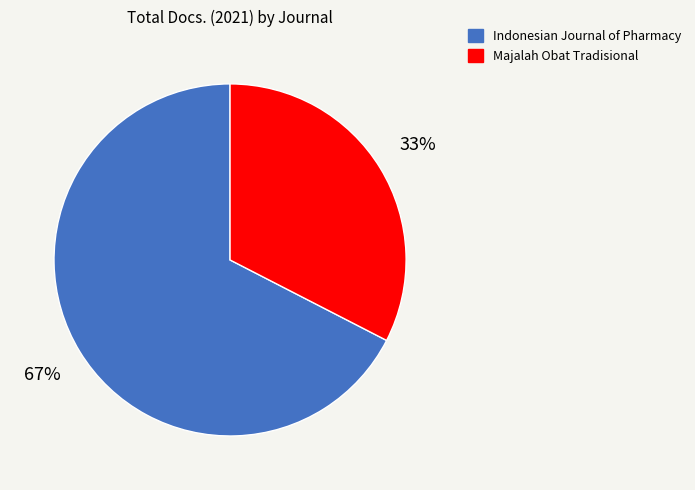

Between Indonesian Journal of Pharmacy and Majalah Obat Tradisional, which is larger?

Indonesian Journal of Pharmacy